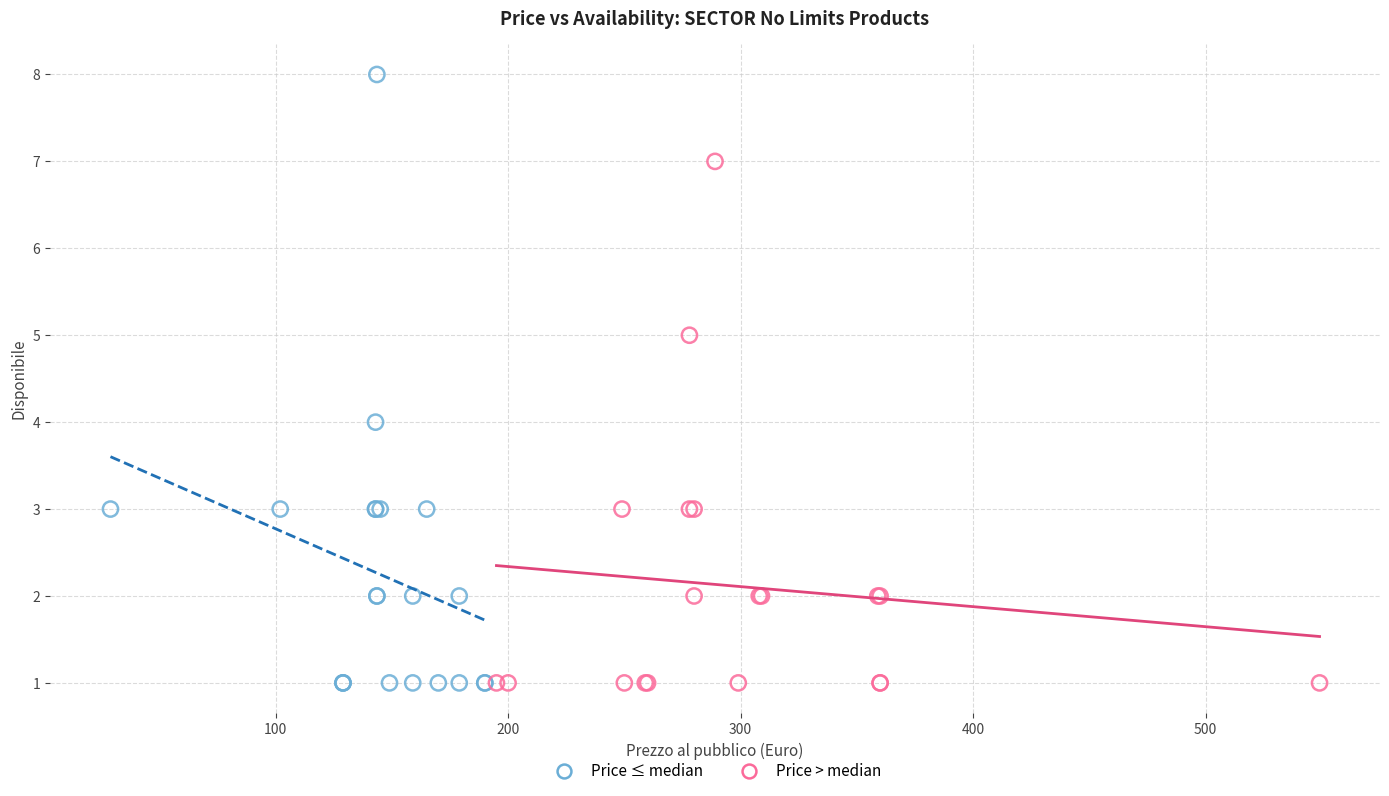

Which series contains the highest Y value?

Price ≤ median